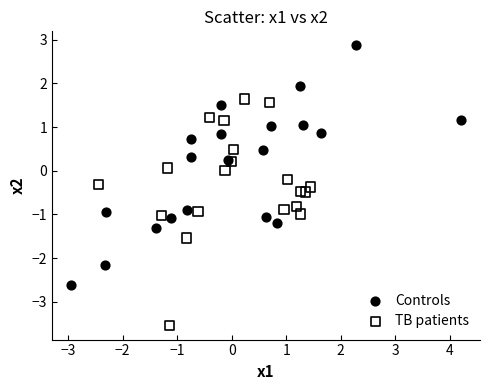

Which series contains the highest Y value?

Controls